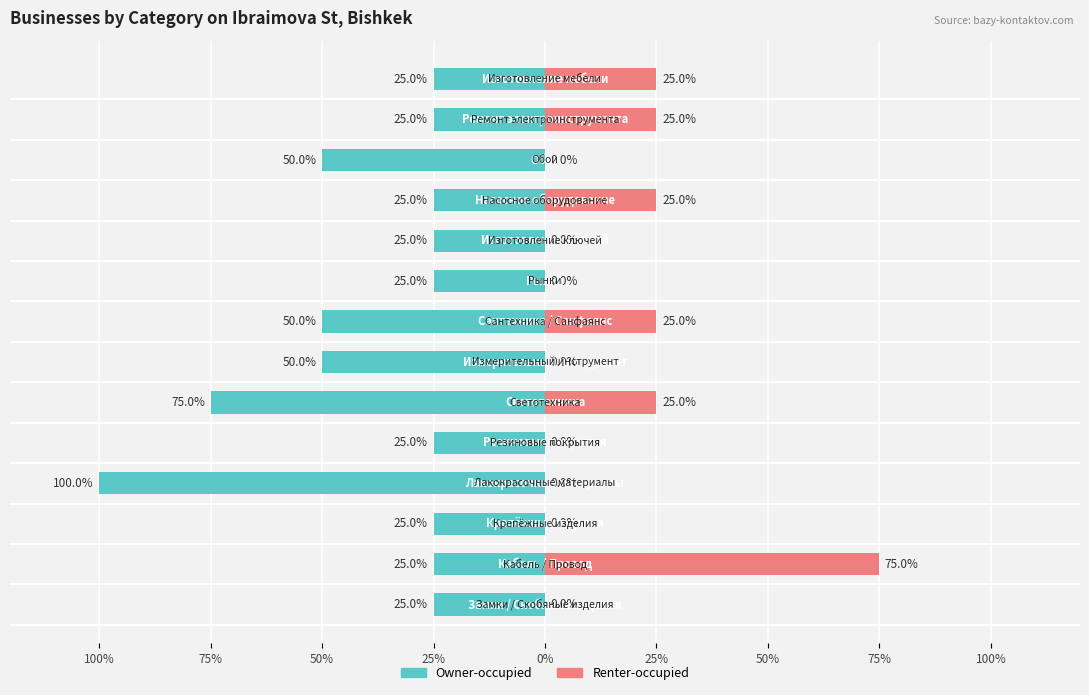

How many categories are shown in the chart?

14